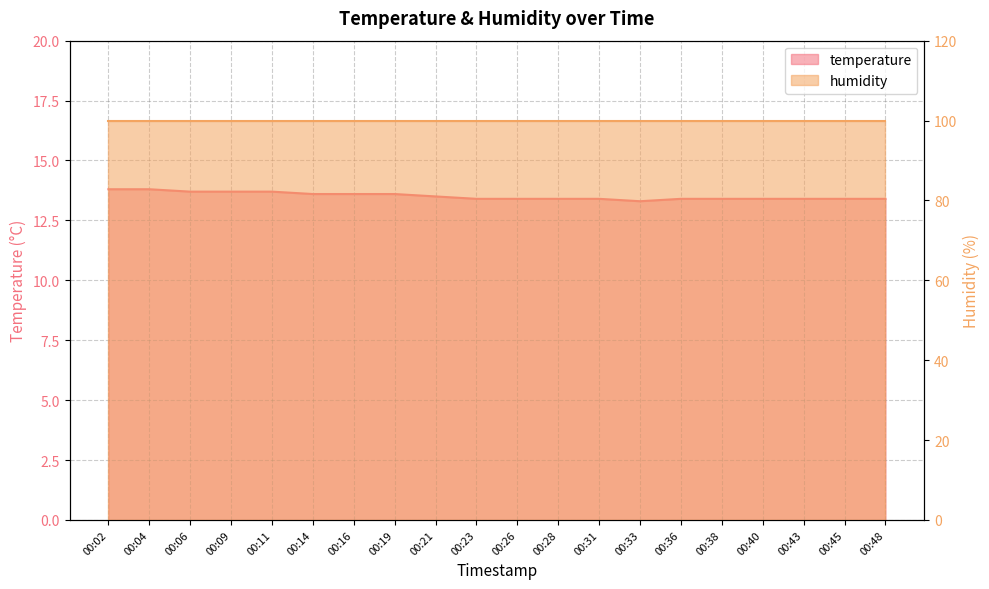

What is the value of the 19th point from the left?

13.4